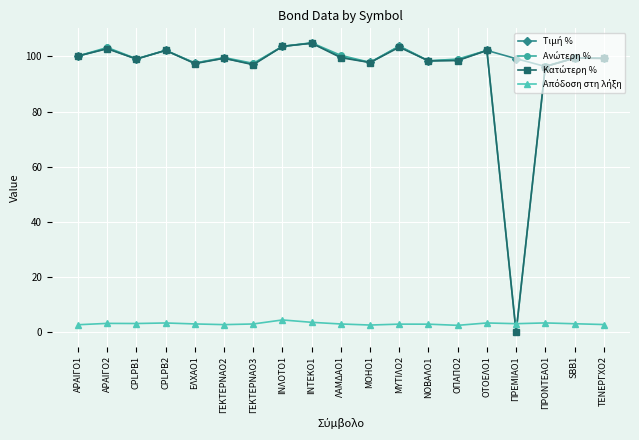

At which category does the chart reach its minimum across all series?

ΠΡΕΜΙΑΟ1